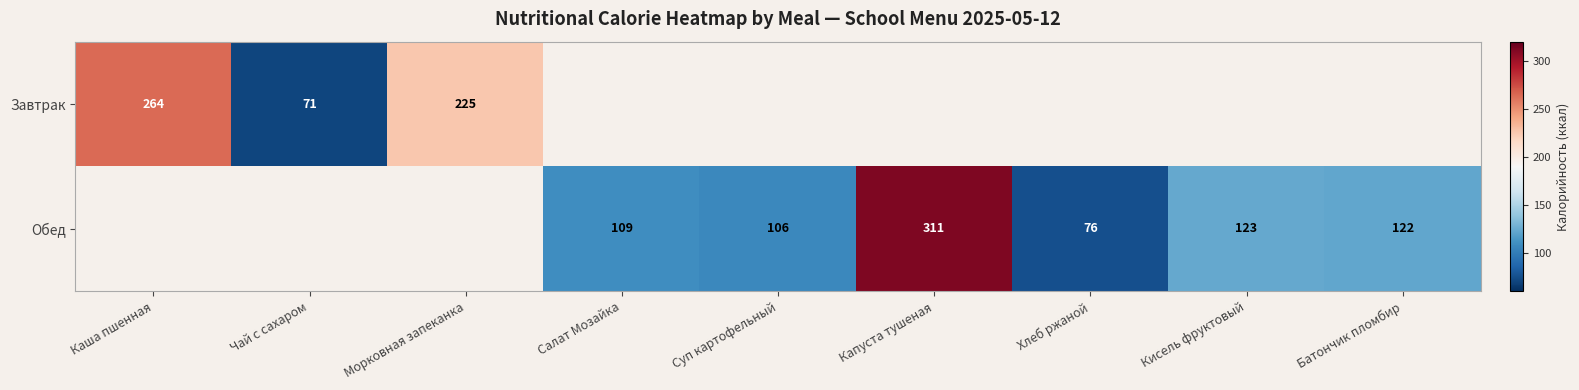

The value of Обед at Кисель фруктовый is 123. True or false?

True